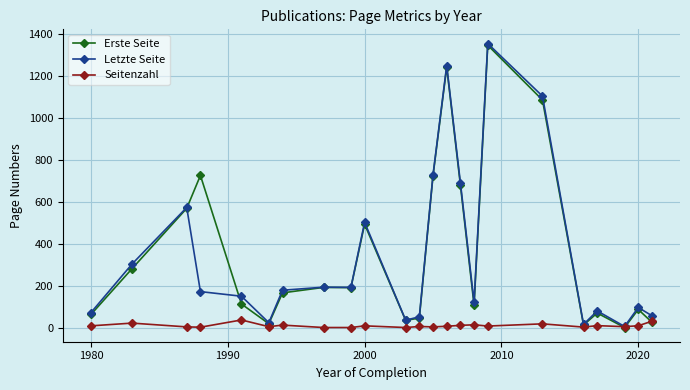

What is the greatest value displayed?

1353.0